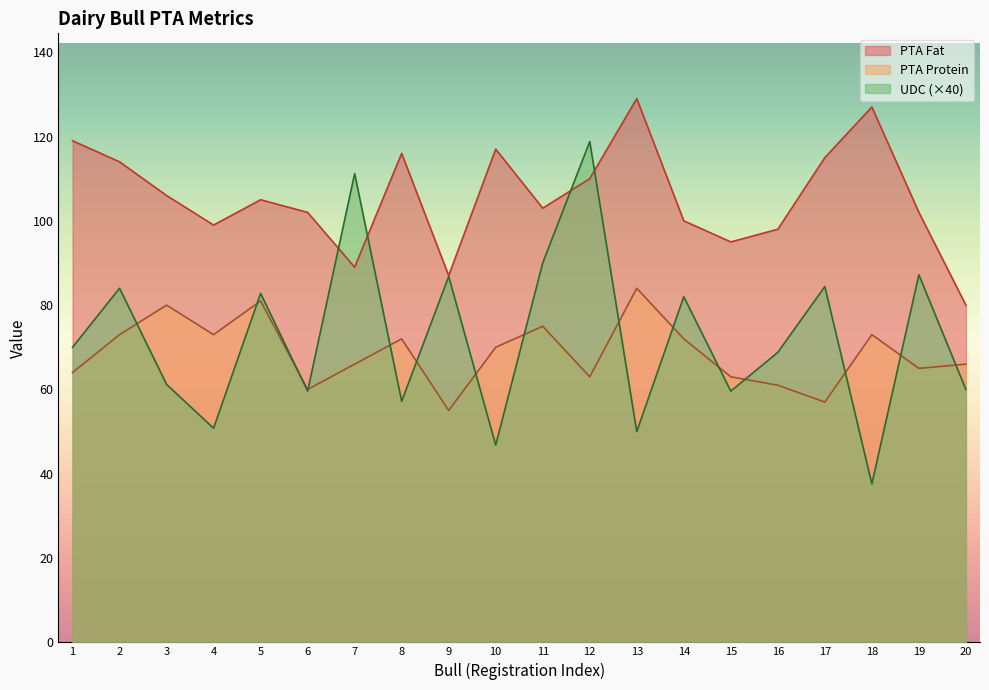

The PTA Protein series shows 63.0 at 15. True or false?

True